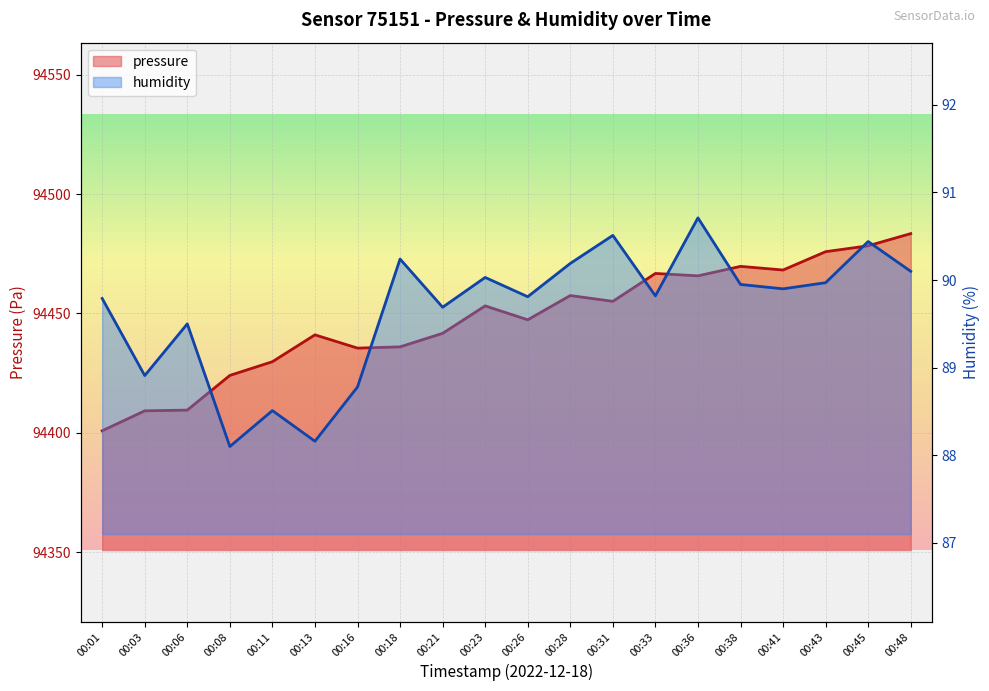

What is the value of the humidity point at the 1st from the left?

89.8